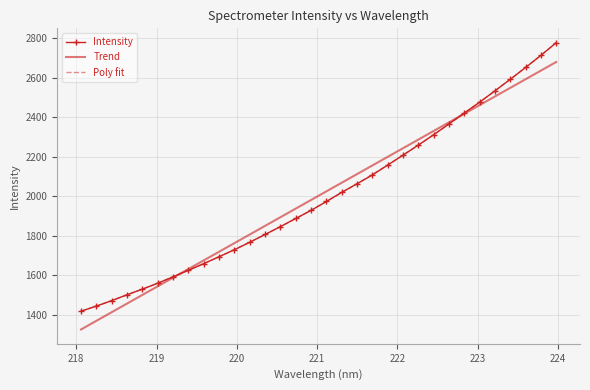

Which series has the widest spread of values?

Intensity